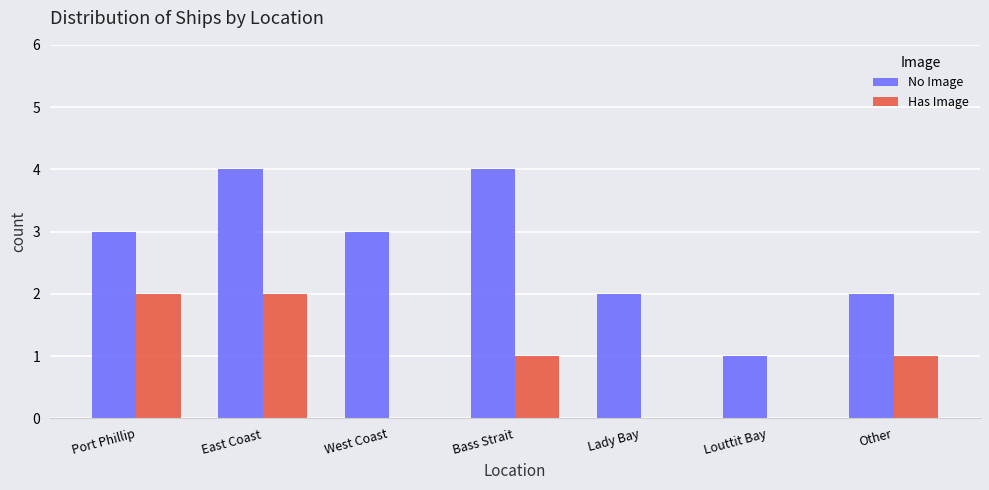

What is the sum of all No Image values?

19